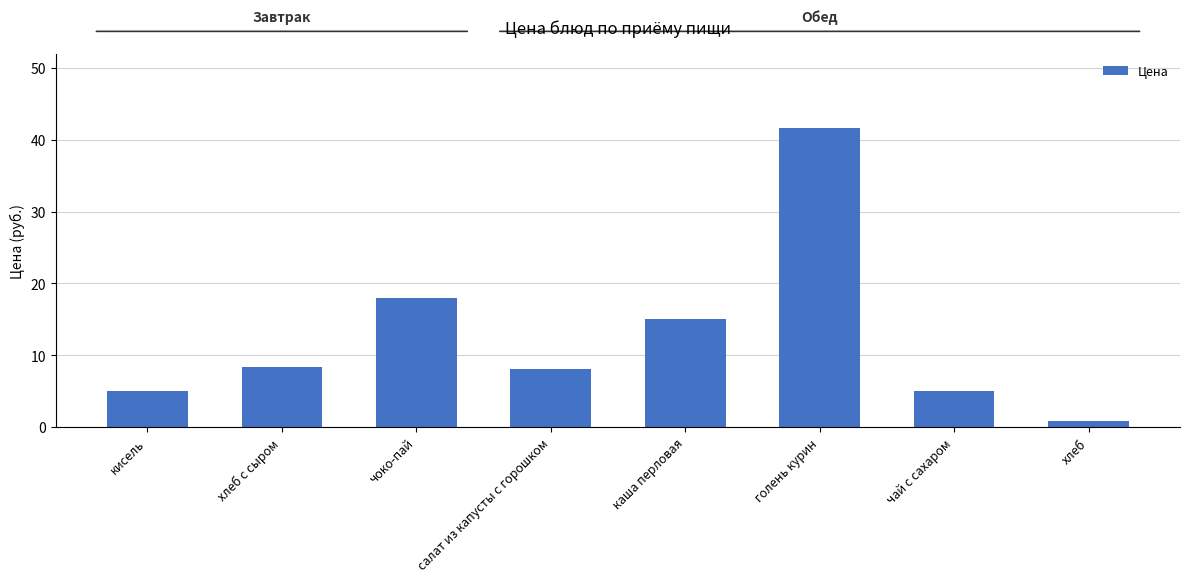

What is the change in value from кисель to хлеб?

-4.2